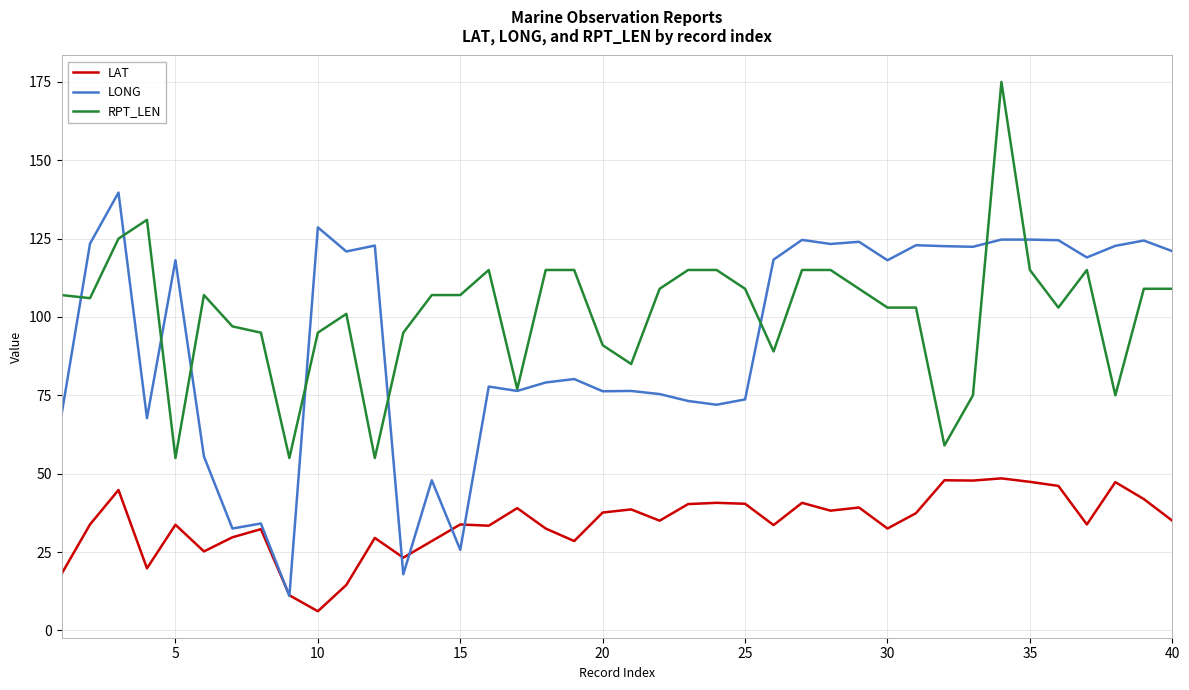

What is the maximum value for LAT?

48.5